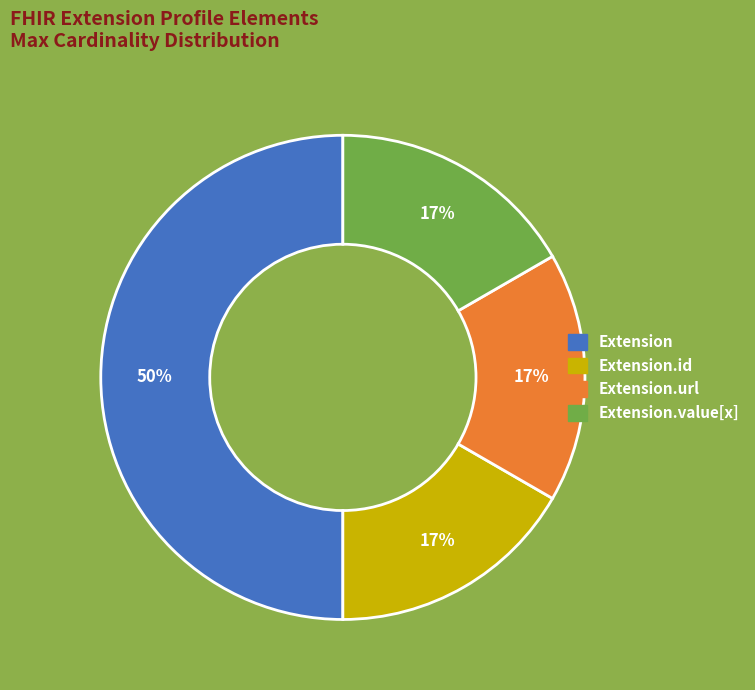

To the nearest percent, what is the average slice percentage?

25%